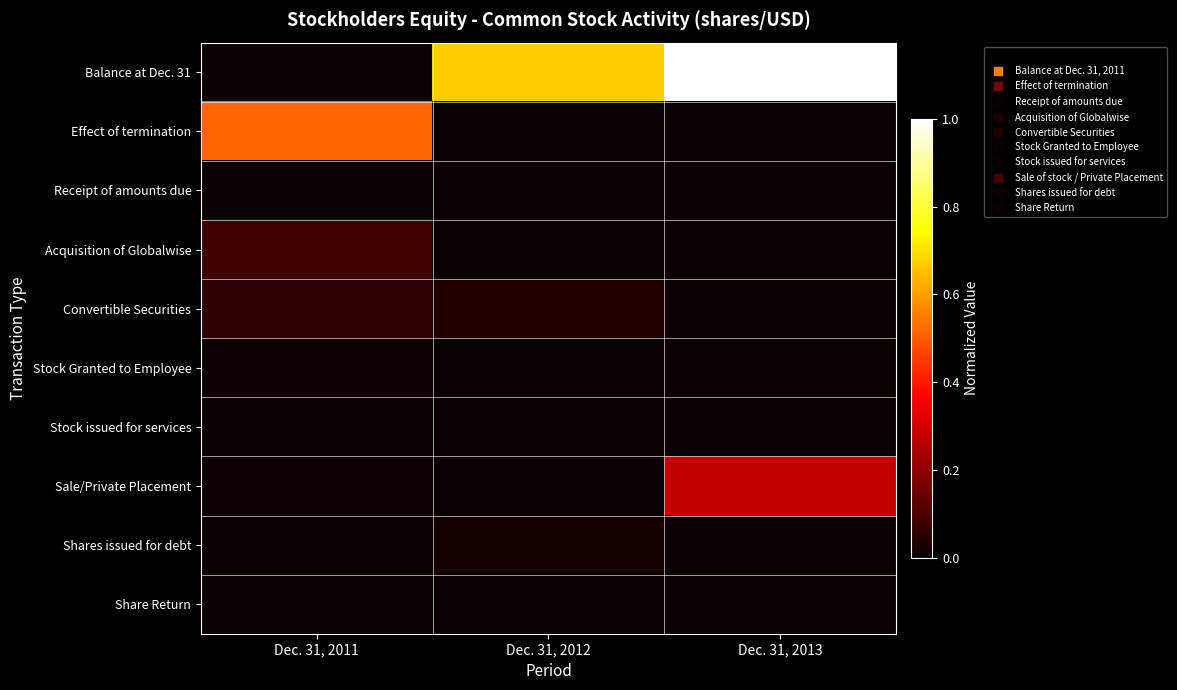

Rank the series at Dec. 31, 2013 from lowest to highest value.

Effect of termination, Receipt of amounts due, Acquisition of Globalwise, Convertible Securities, Stock Granted to Employee, Stock issued for services, Shares issued for debt, Share Return, Sale/Private Placement, Balance at Dec. 31